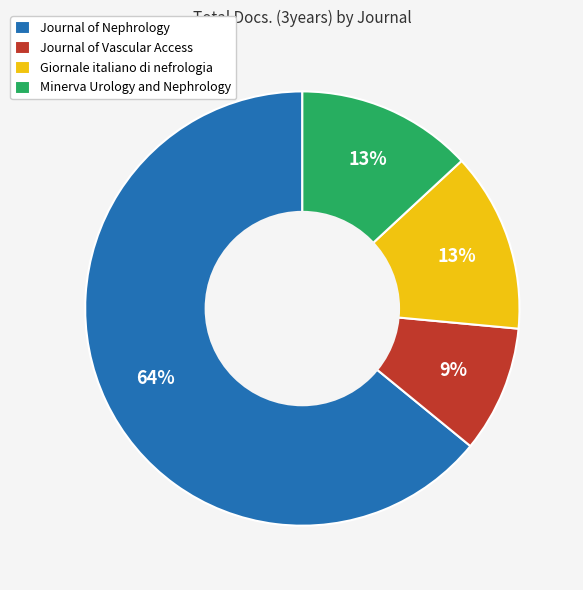

True or false: Journal of Nephrology accounts for 55% of the total.

False